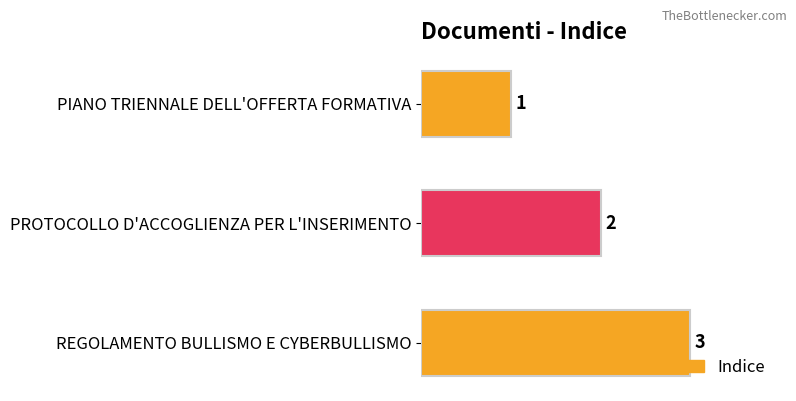

Reading bottom to top, list all the values displayed in this chart.

3	2	1